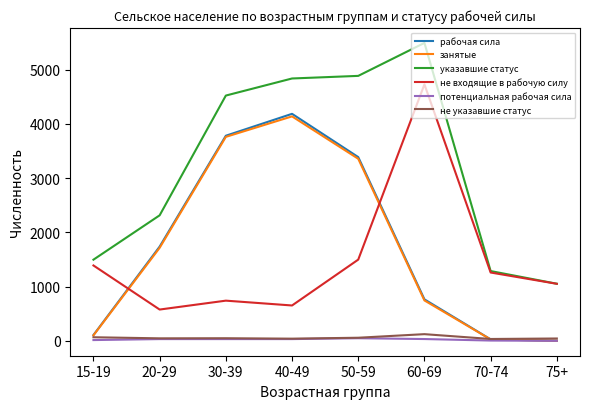

The value of занятые at 30-39 is 1691. True or false?

False